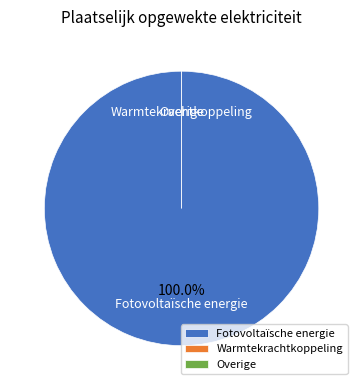

Rank the categories by value from highest to lowest.

Fotovoltaïsche energie, Warmtekrachtkoppeling, Overige